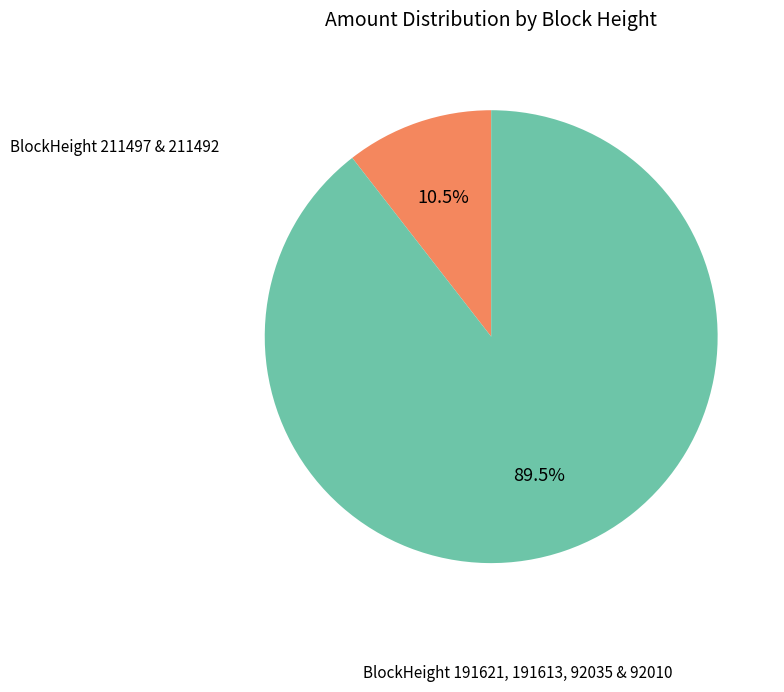

Is there a majority slice in this chart?

Yes